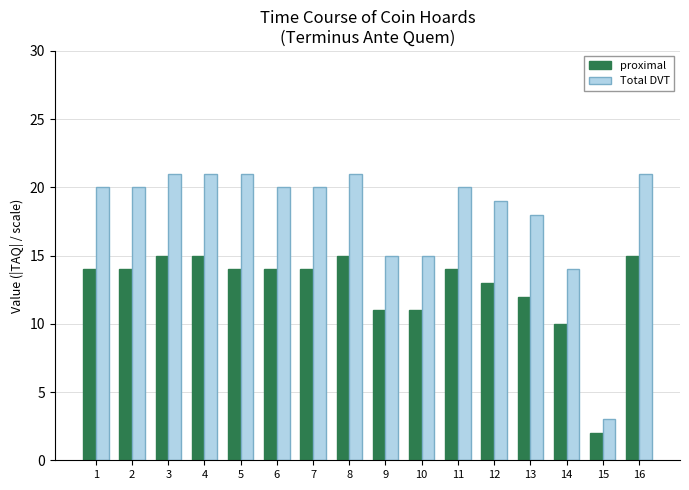

Is it true that proximal equals 20 at 1?

False